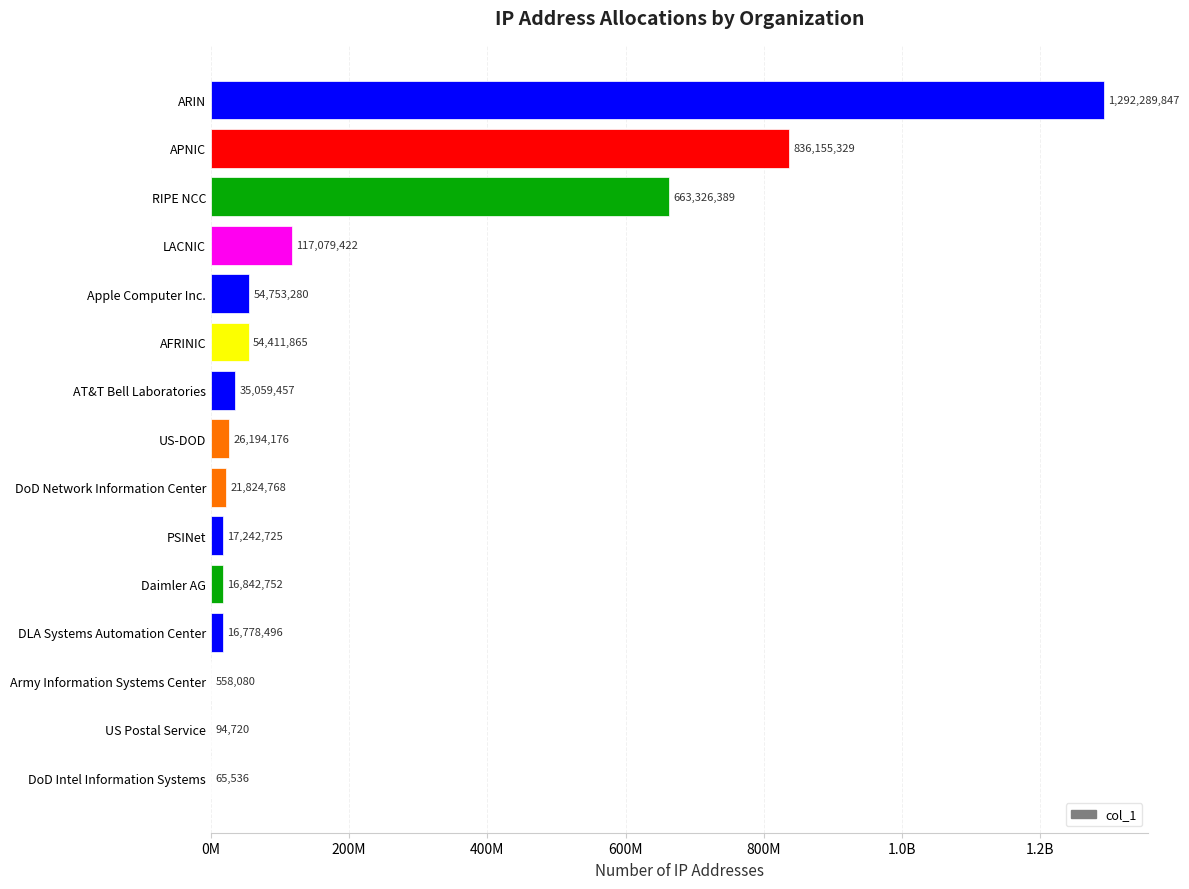

Are the bars horizontal?

Yes